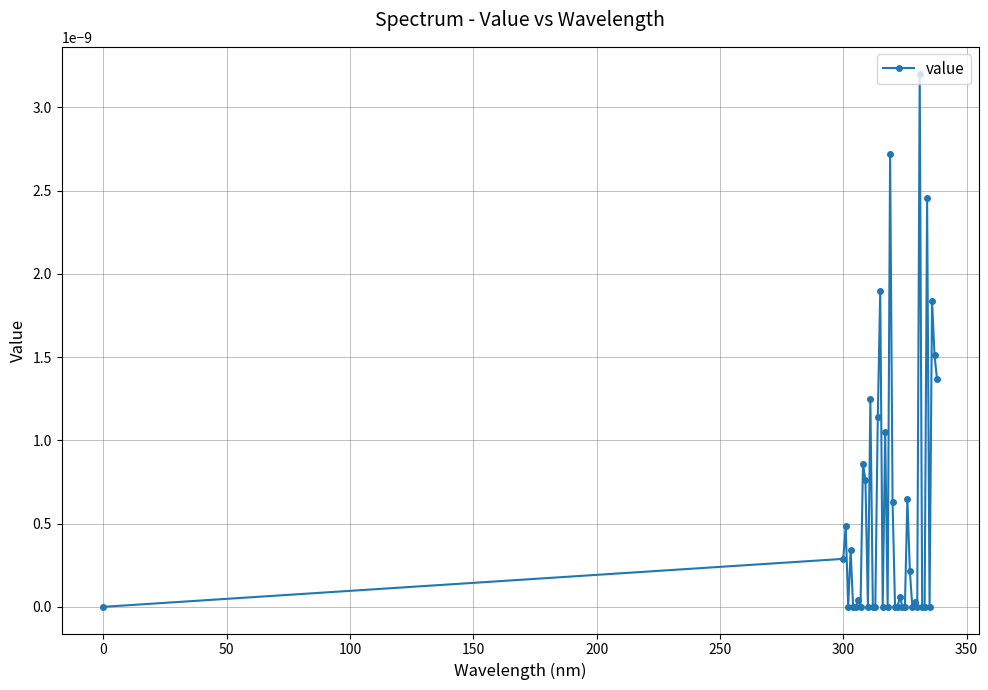

The value at 0 is 0.0. True or false?

True